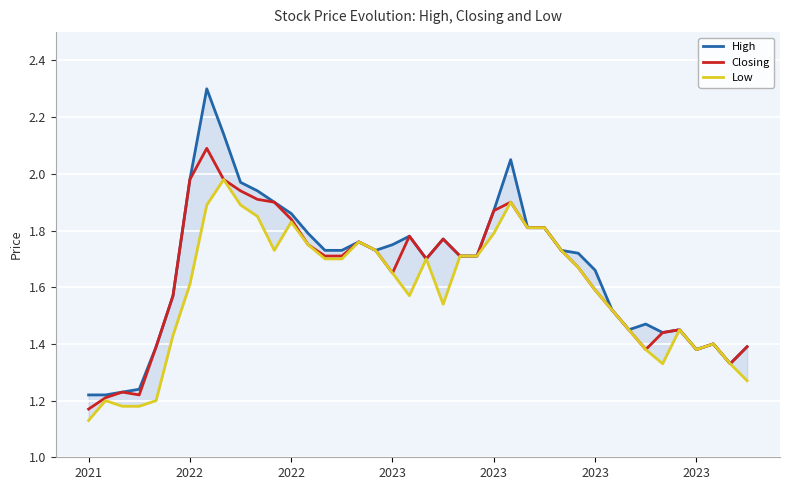

What is the label of the 38th point from the left?

37